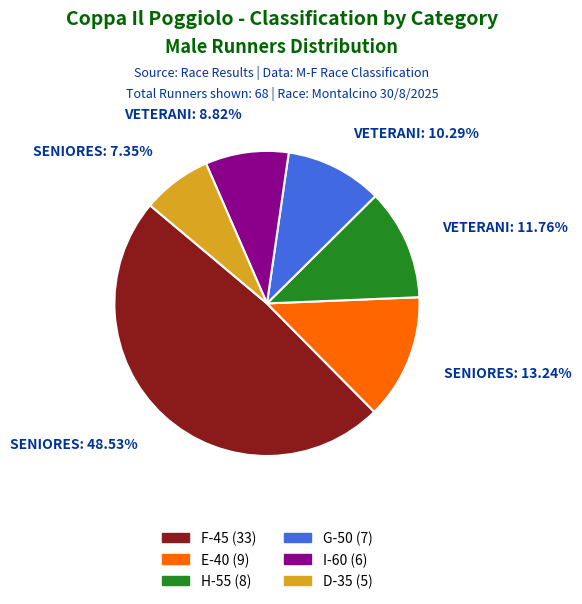

Is there a majority slice in this chart?

No